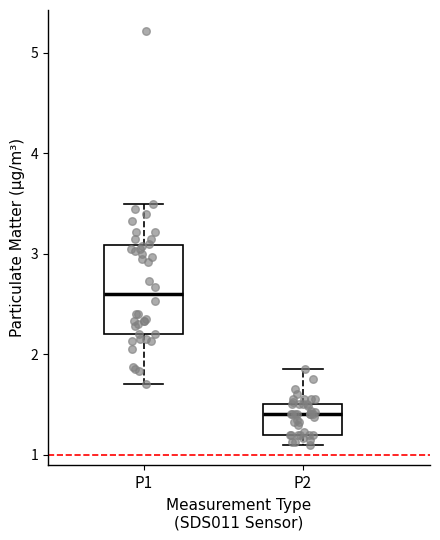

Reading left to right, read every box against the y-axis: the position of its median line, the range the box covers, and the ends of its whiskers. The values are not printed on the chart, so give them approximately, as read against the axis.

P1: median 2.6, box 2.2 to 3.1, whiskers 1.7 to 3.5
P2: median 1.4, box 1.2 to 1.5, whiskers 1.1 to 1.9